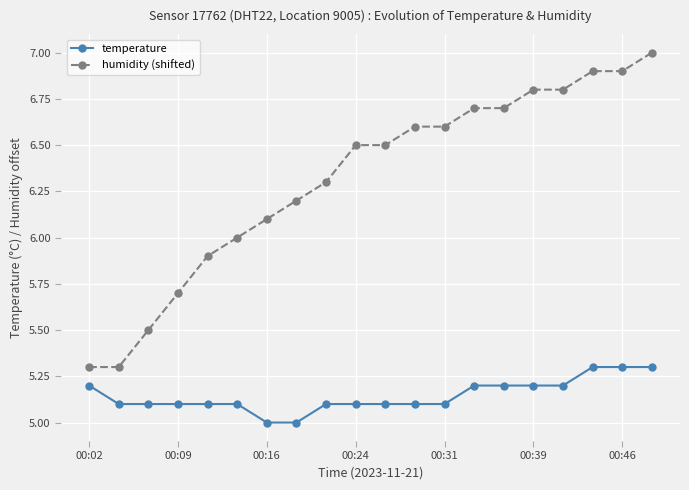

Rank the series by their maximum value, from highest to lowest.

humidity (shifted), temperature